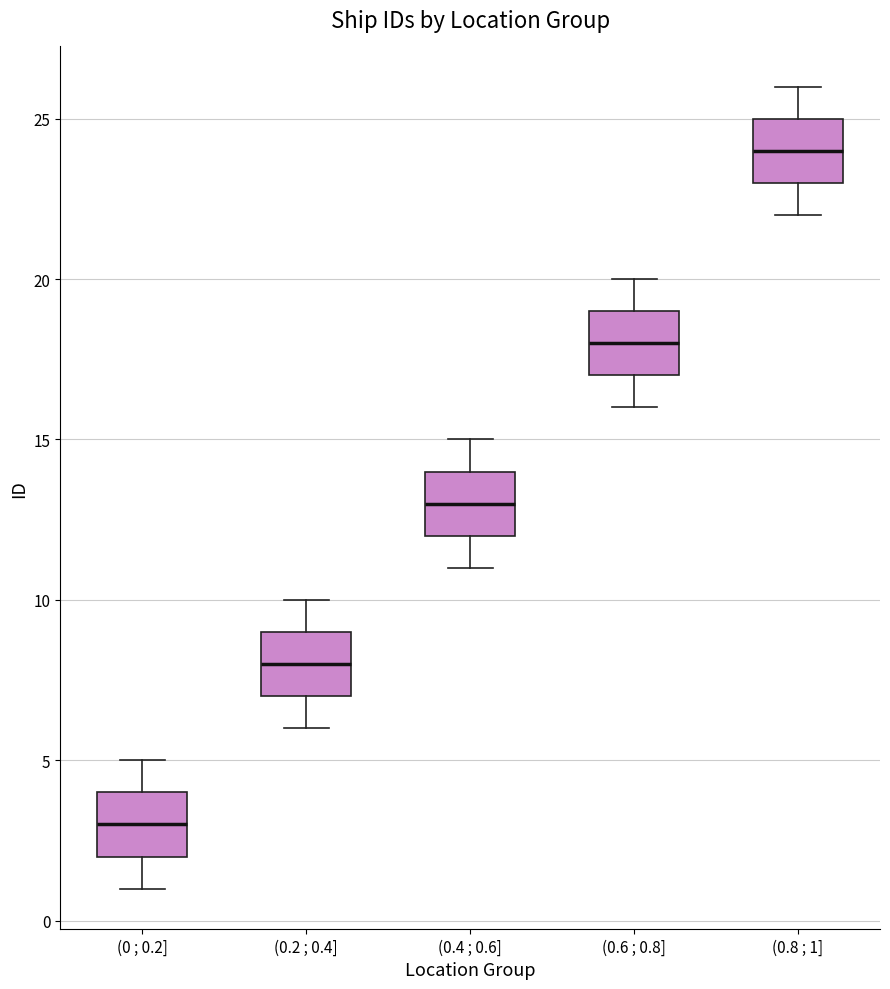

Which box's median line is the lowest?

(0 ; 0.2]